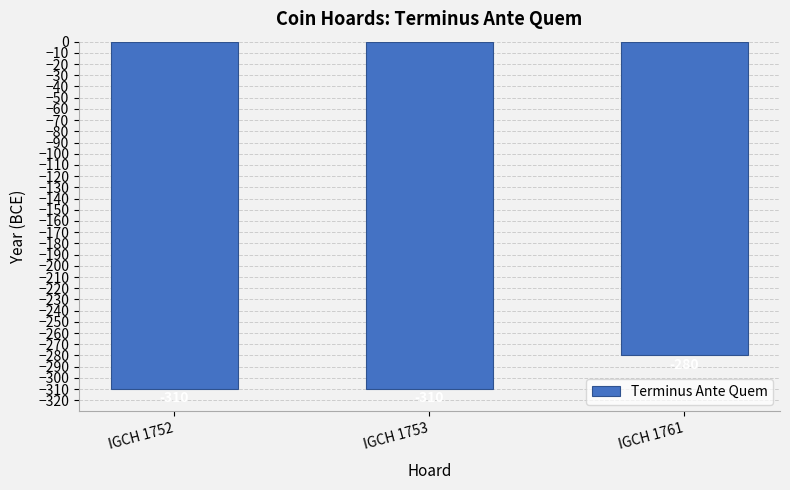

The chart shows a value of -310 at IGCH 1753. True or false?

True